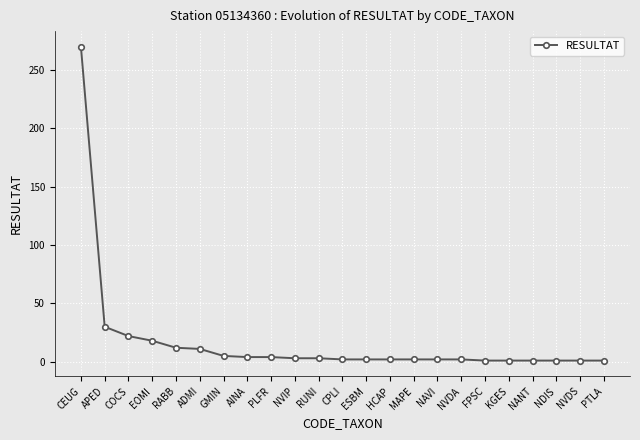

At which label does the data first exceed 2?

CEUG